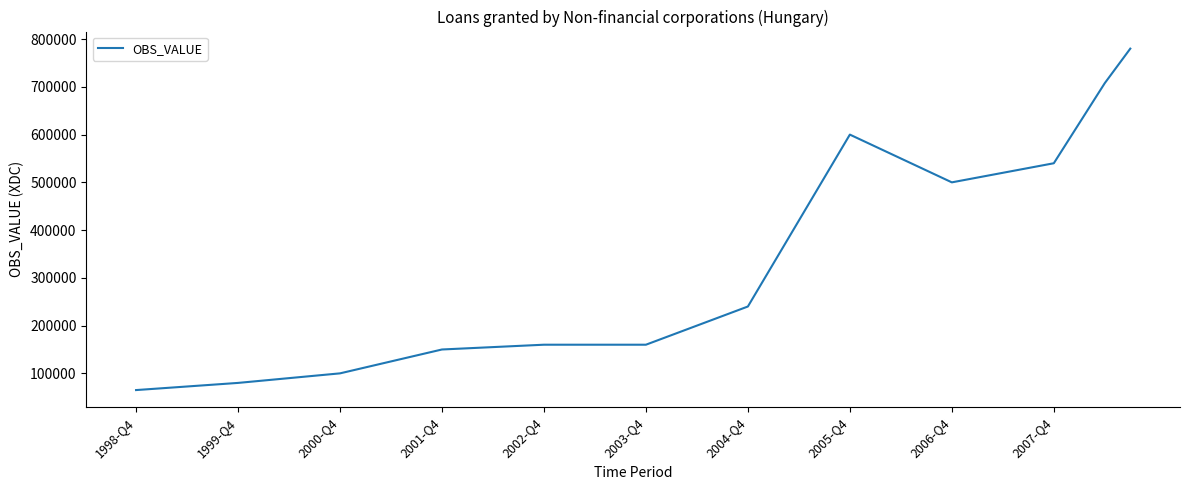

What is the difference between the maximum and minimum values?

715055